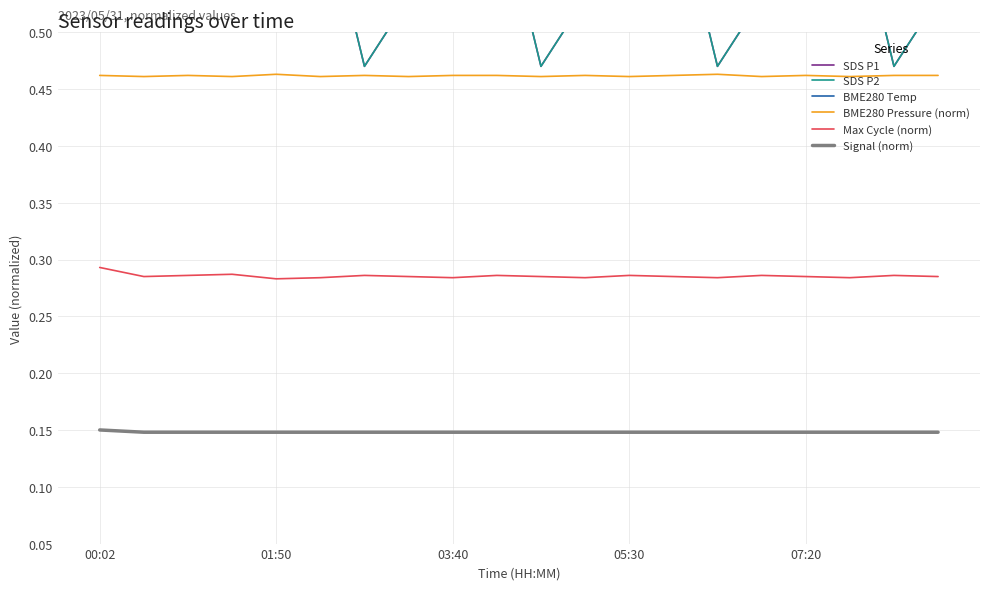

Which series changed the most between 6 and 19?

BME280 Temp